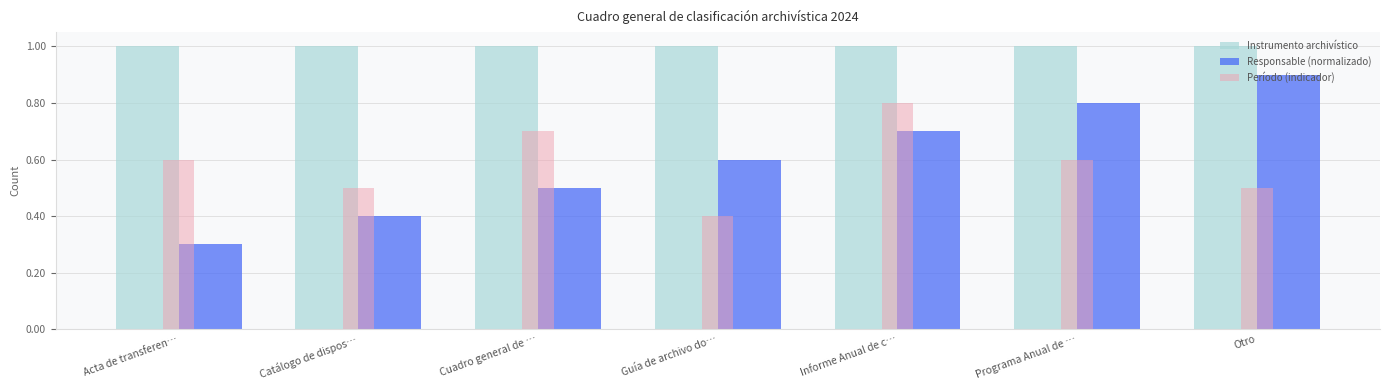

Between Acta de transferen… and Cuadro general de …, which series saw the biggest shift?

Responsable (normalizado)